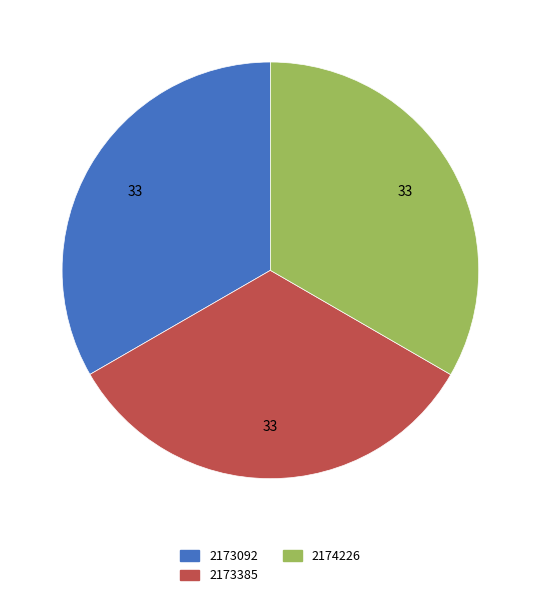

Do 2174226 and 2173092 together represent more than half of the pie?

Yes